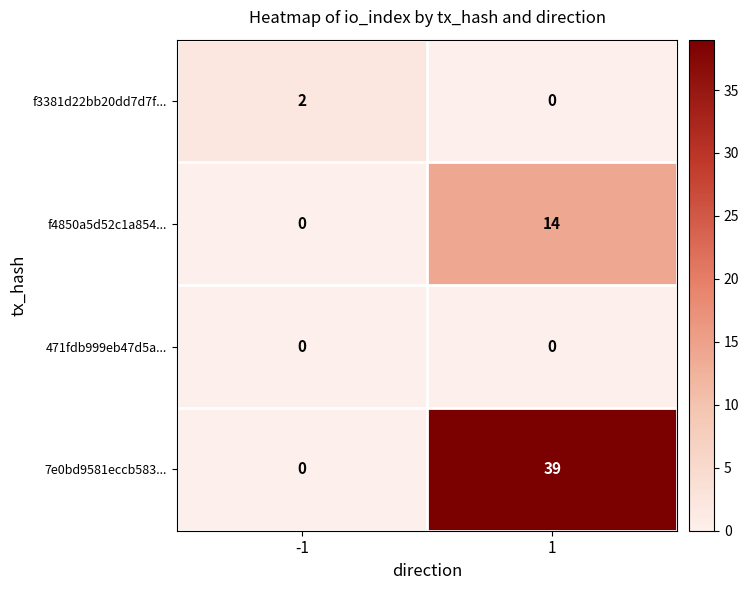

Which series has the largest total across all categories?

7e0bd9581eccb583...